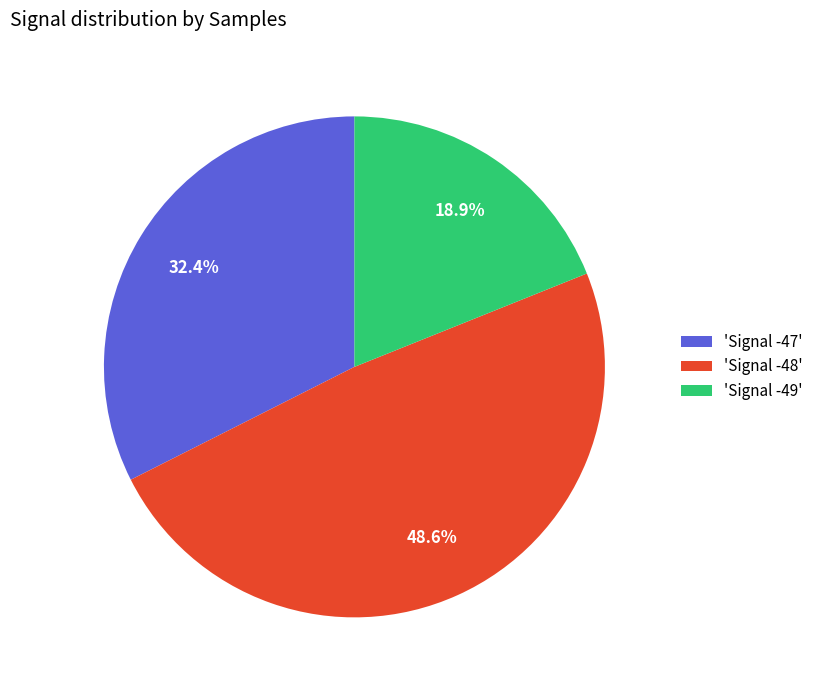

What percentage is NOT represented by 'Signal -47'?

67.6%